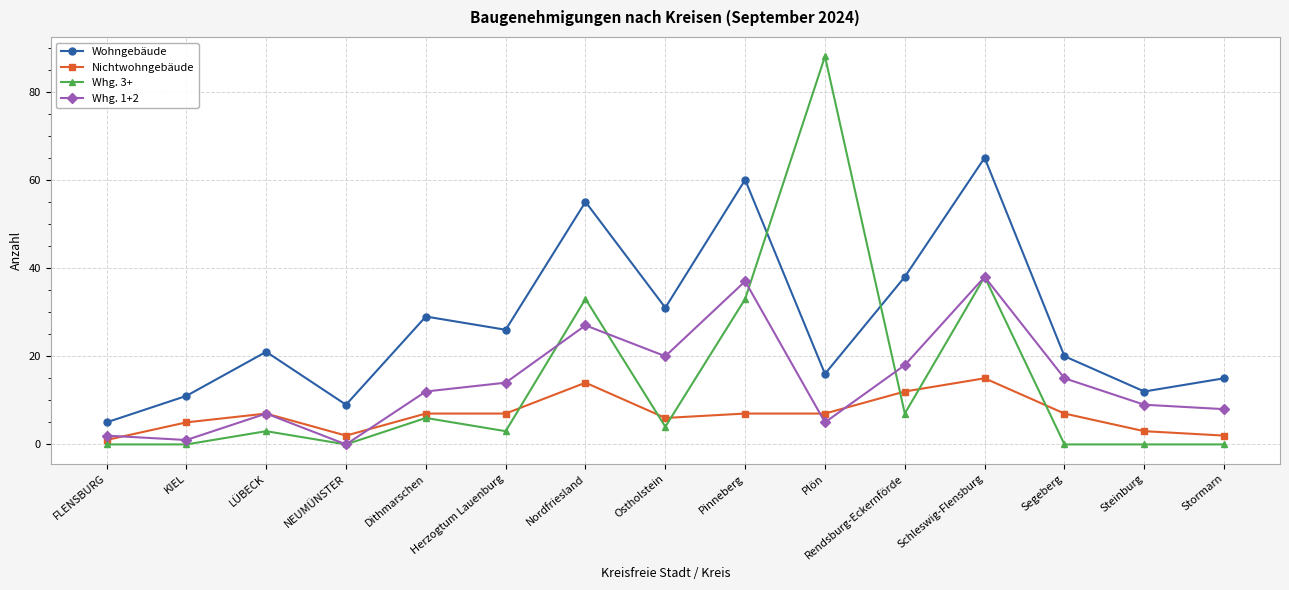

How many values in Whg. 1+2 are above zero?

14